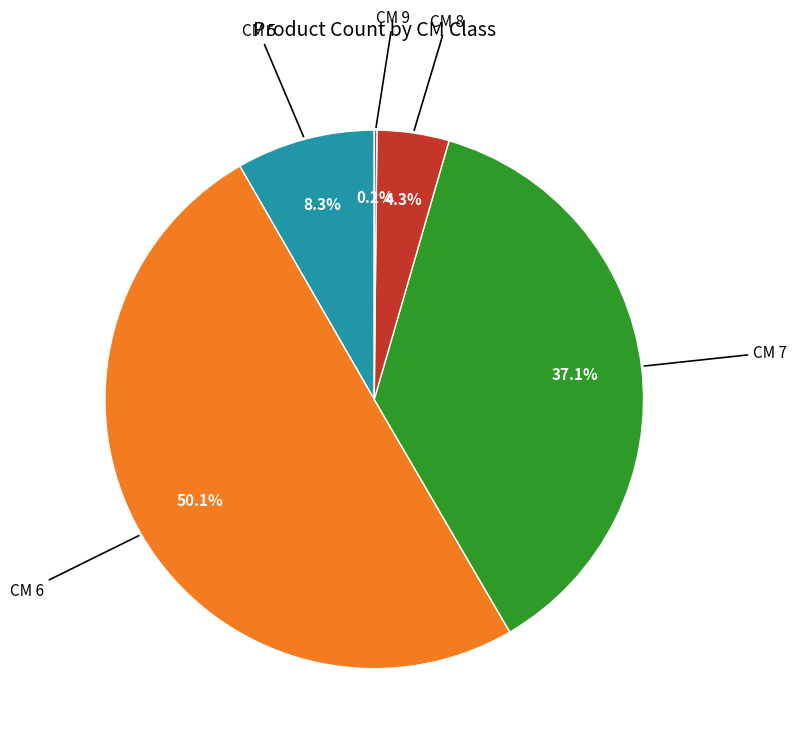

What is the largest slice in the pie chart?

CM 6